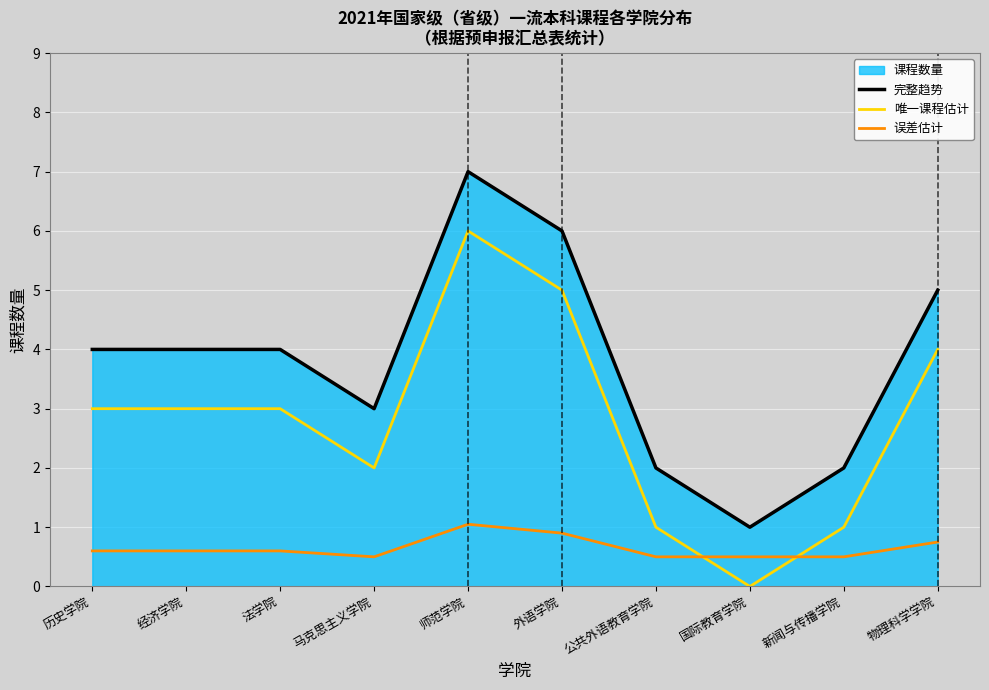

How many categories are shown in the chart?

10